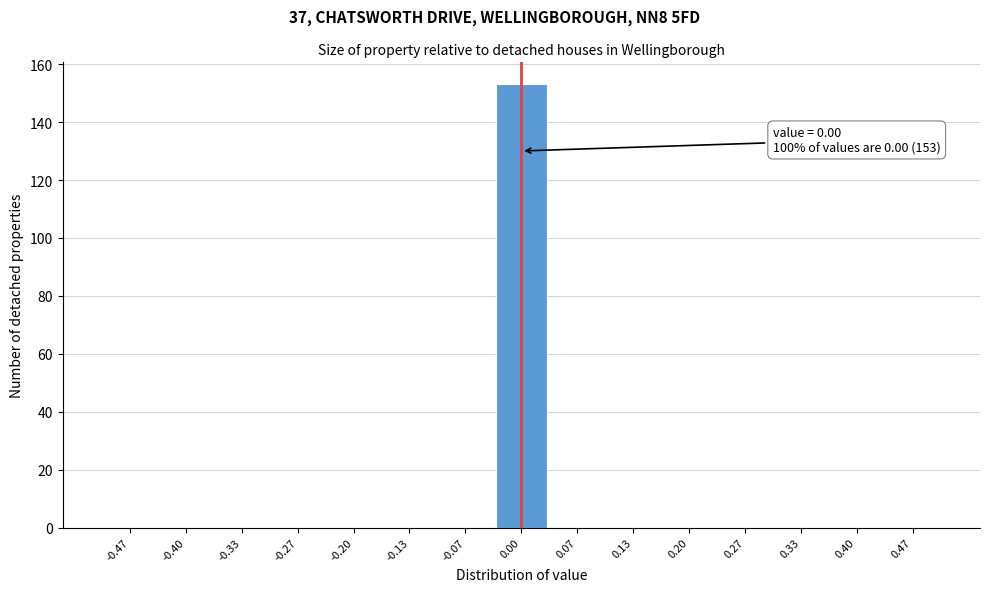

Over which range of the x-axis is the bar tallest?

-0.03 to 0.03